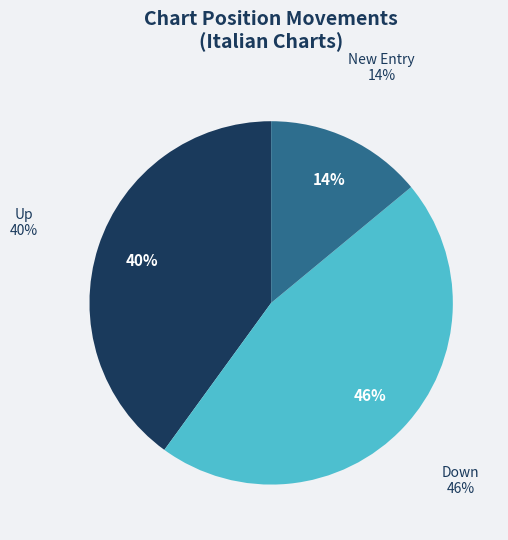

What percentage is the up slice, to the nearest percent?

40%